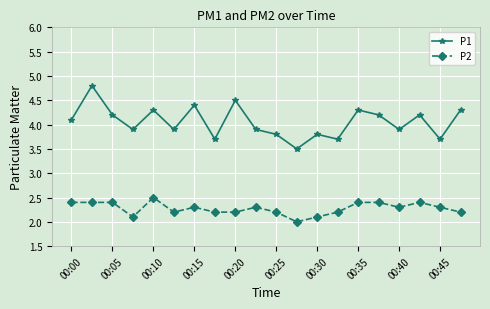

What is the highest value of the P1 series?

4.8